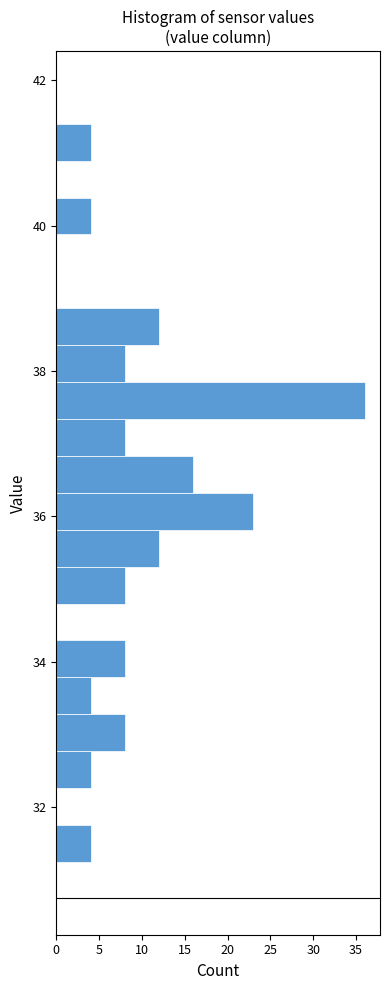

Around what value on the y-axis is the longest bar? Give the approximate position of its centre, as read against the axis.

37.6